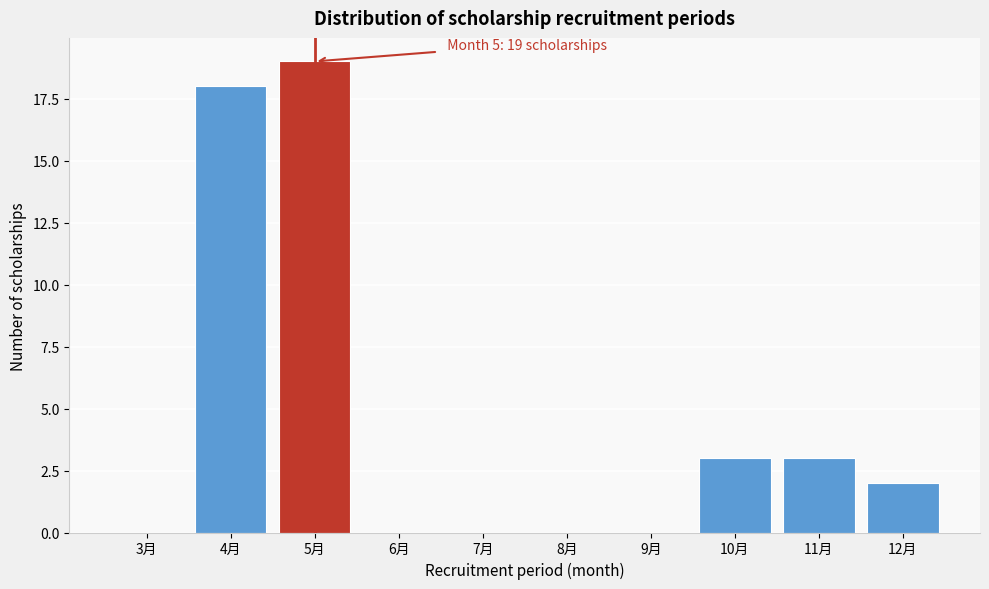

Reading left to right, extract all data points from this chart.

3月=0	4月=18	5月=19	6月=0	7月=0	8月=0	9月=0	10月=3	11月=3	12月=2